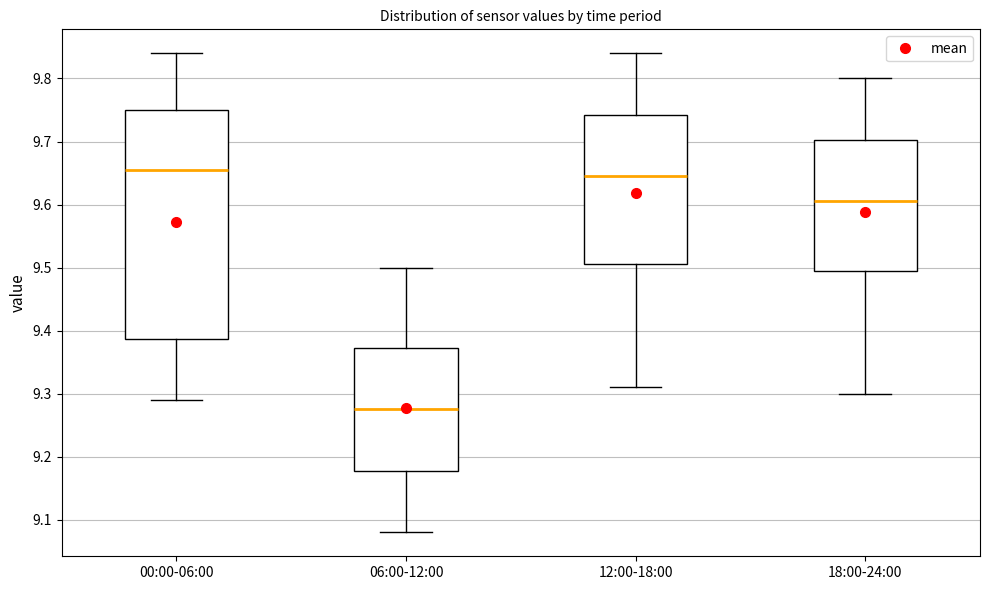

Reading left to right, read every box against the y-axis: the position of its median line, the range the box covers, and the ends of its whiskers. The values are not printed on the chart, so give them approximately, as read against the axis.

00:00-06:00: median 9.66, box 9.39 to 9.75, whiskers 9.29 to 9.84
06:00-12:00: median 9.28, box 9.18 to 9.37, whiskers 9.08 to 9.50
12:00-18:00: median 9.65, box 9.51 to 9.74, whiskers 9.31 to 9.84
18:00-24:00: median 9.61, box 9.50 to 9.70, whiskers 9.30 to 9.80